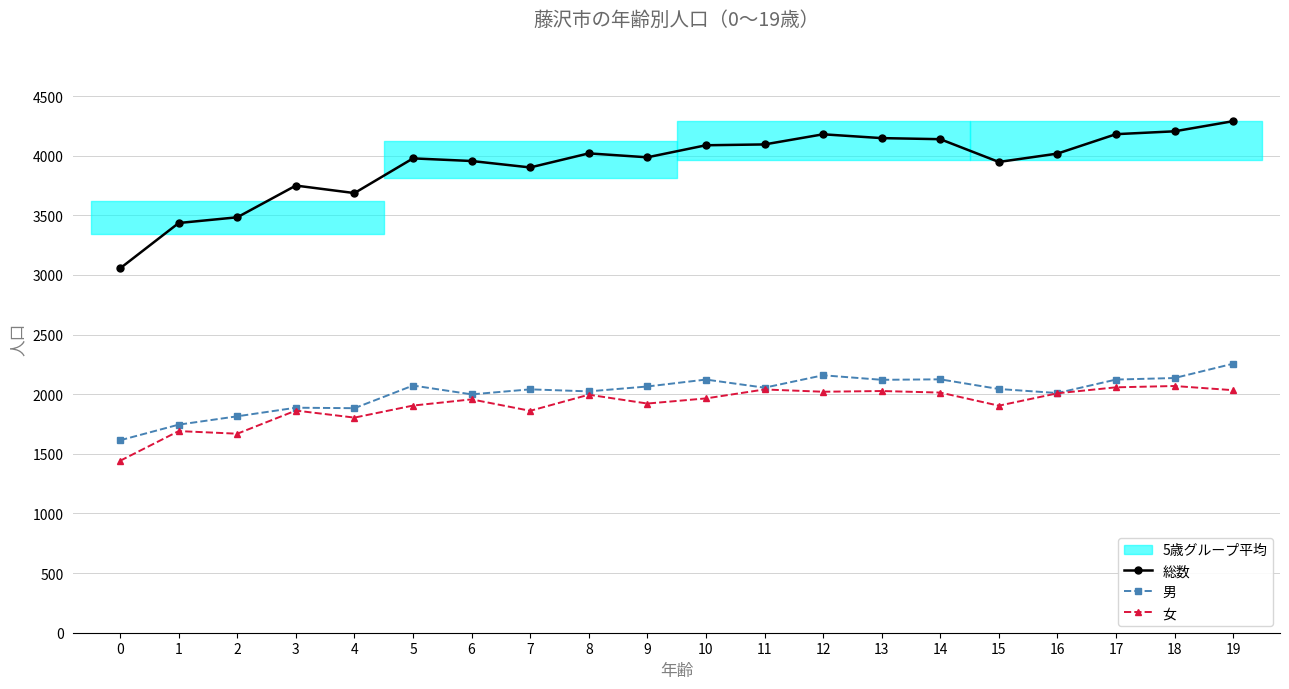

True or false: 女 has more than 1 interior local peaks.

True